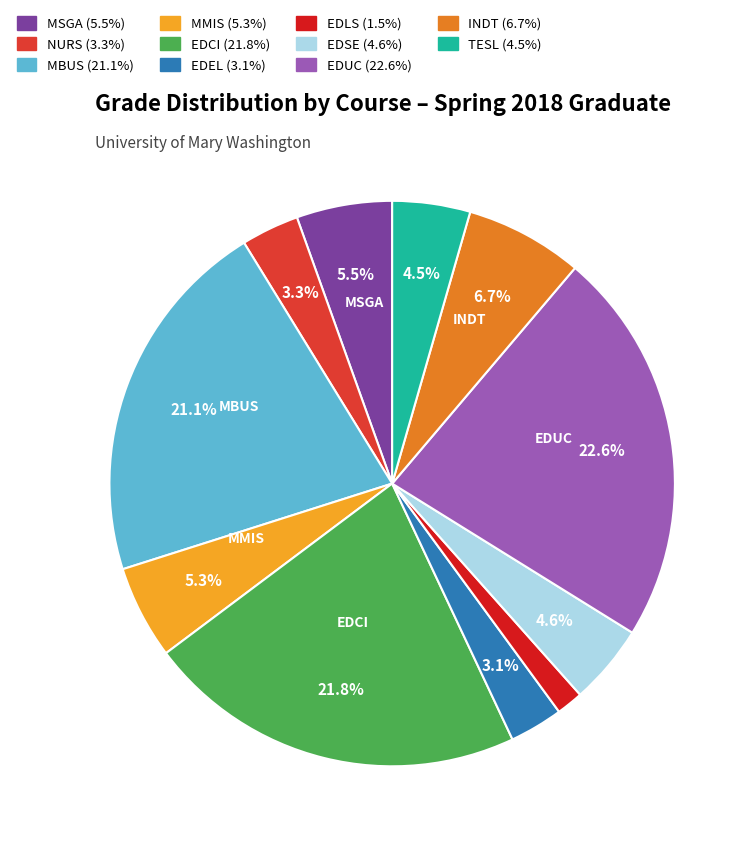

The EDLS slice represents 2% of the pie. True or false?

True